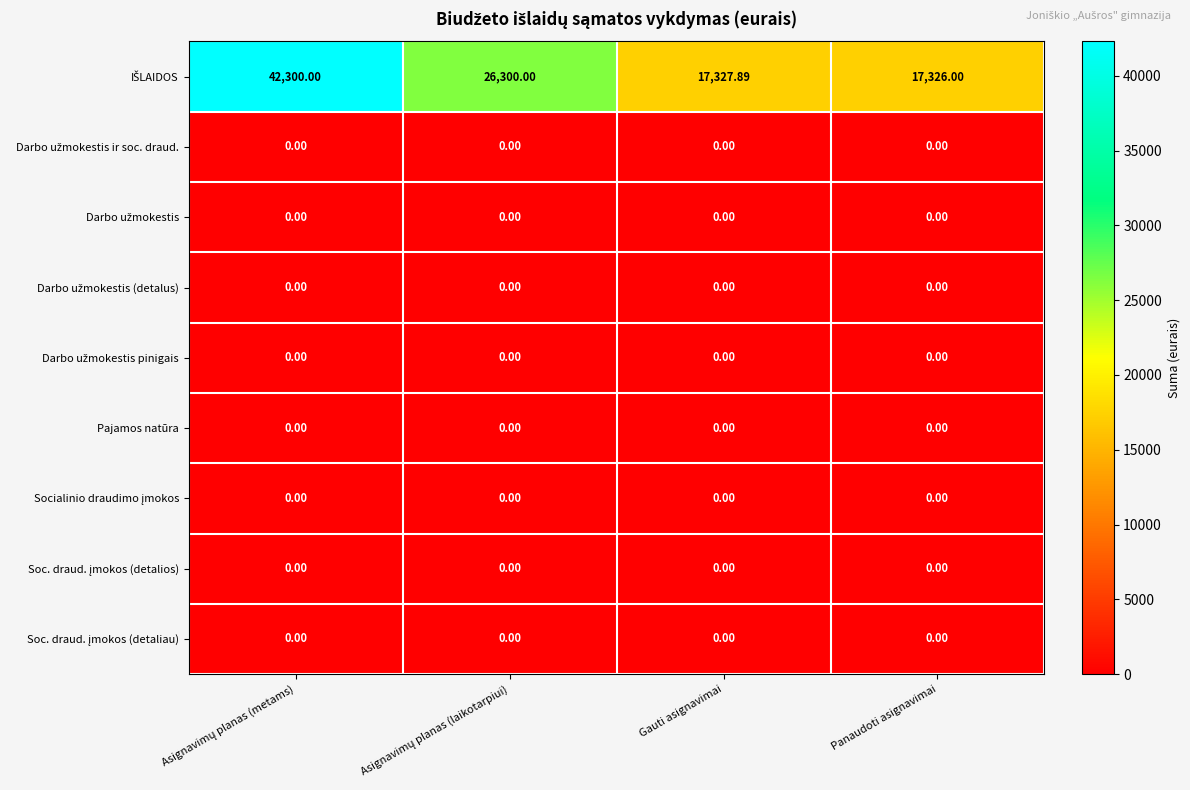

Which has a higher value, Asignavimų planas (laikotarpiui) or Panaudoti asignavimai?

Asignavimų planas (laikotarpiui)